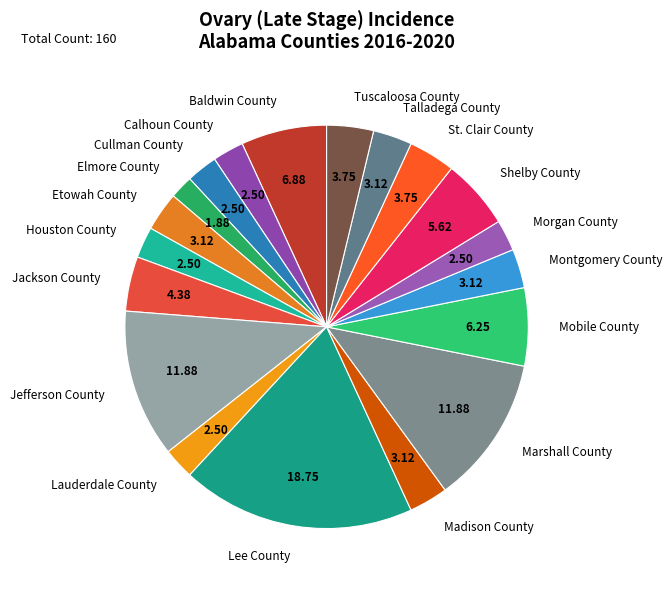

What is the ratio of the value at Houston County to the value at Talladega County?

0.8